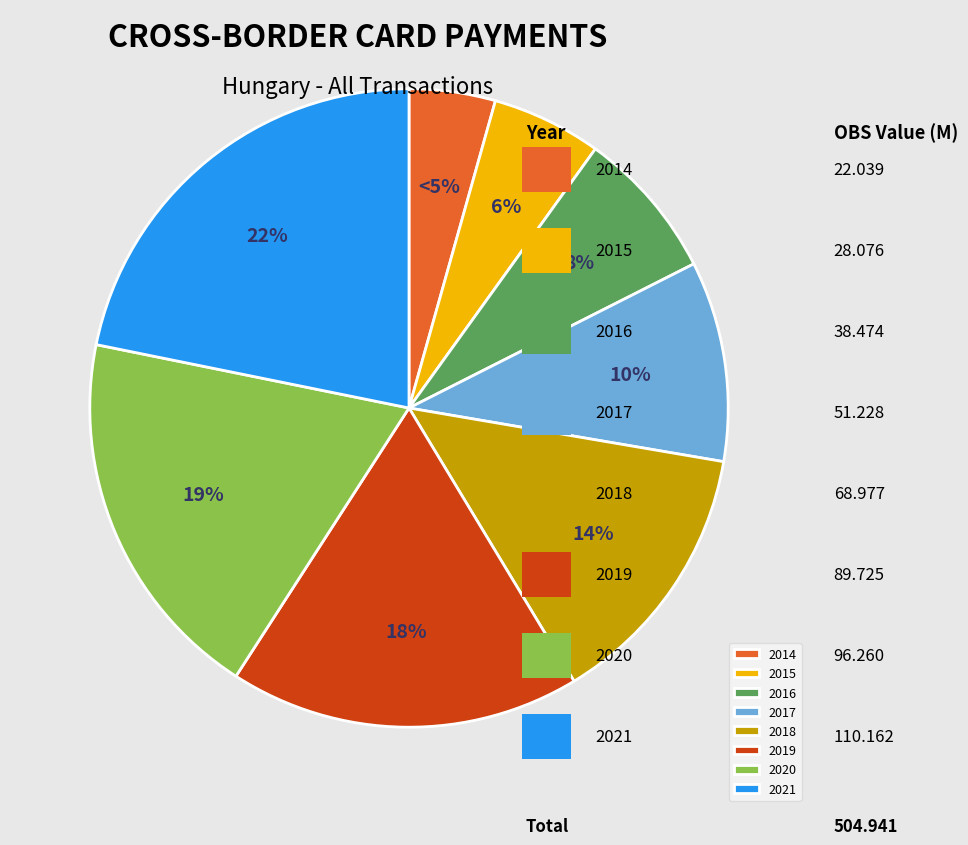

To the nearest percent, what percentage of the pie is 2018?

14%